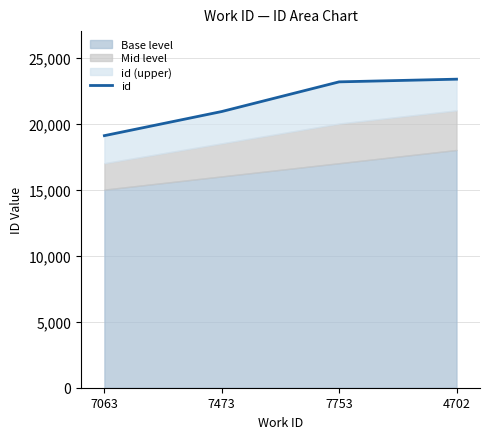

Reading left to right, list all the values displayed in this chart.

7063=19085	7473=20912	7753=23158	4702=23361